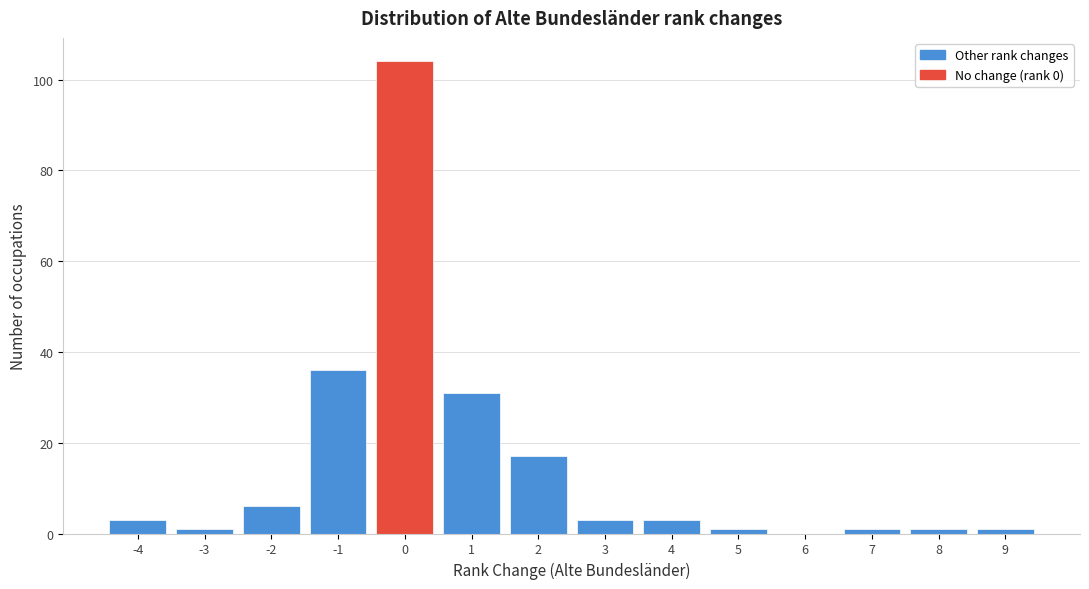

Which range on the x-axis has the tallest bar?

-0.5 to 0.5